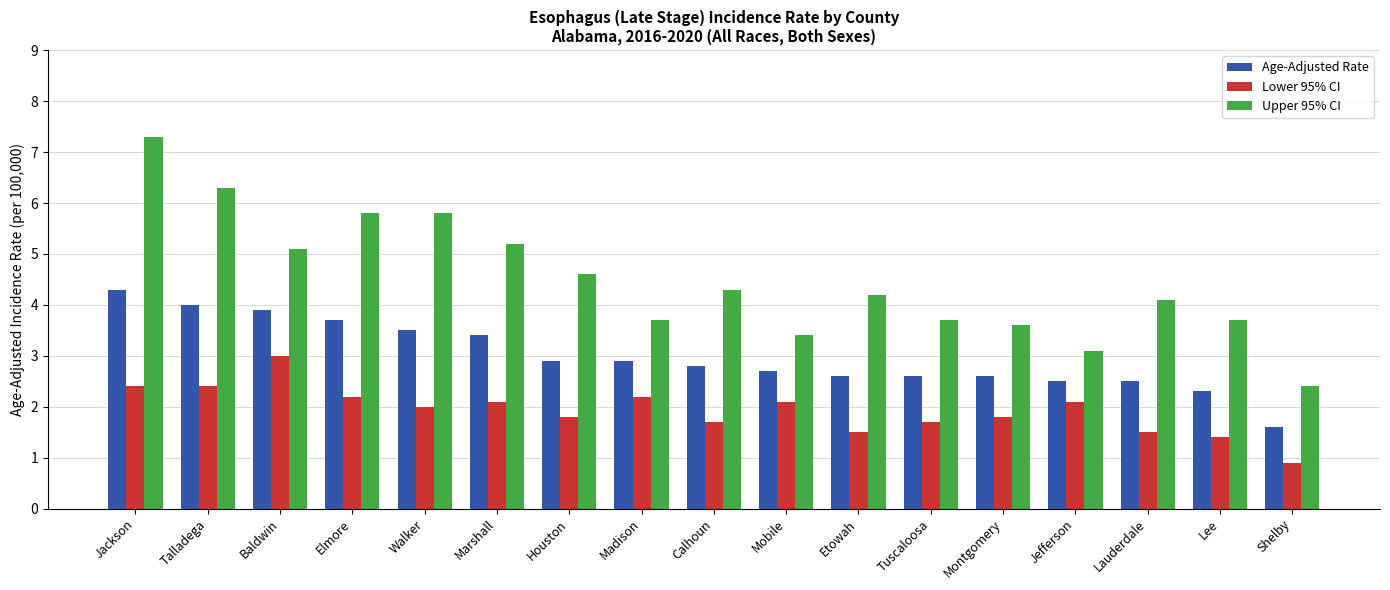

What position from the right is Lauderdale?

3